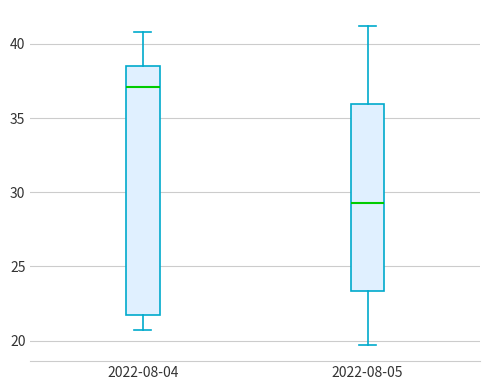

Reading left to right, read every box against the y-axis: the position of its median line, the range the box covers, and the ends of its whiskers. The values are not printed on the chart, so give them approximately, as read against the axis.

2022-08-04: median 37.0, box 21.5 to 38.5, whiskers 20.5 to 41.0
2022-08-05: median 29.5, box 23.5 to 36.0, whiskers 19.5 to 41.0